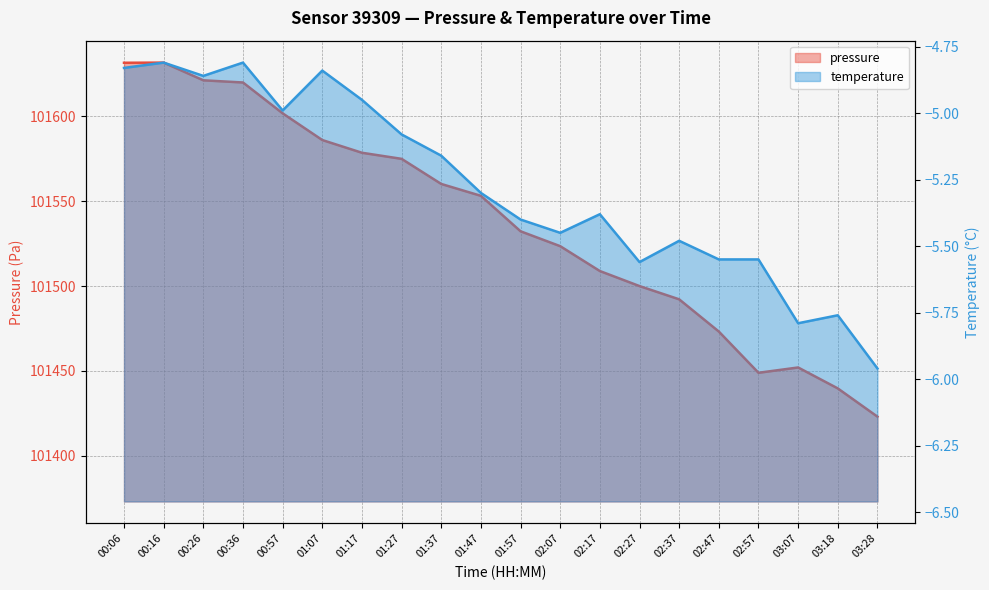

What is the value of the pressure point at the 11th from the left?

101532.3